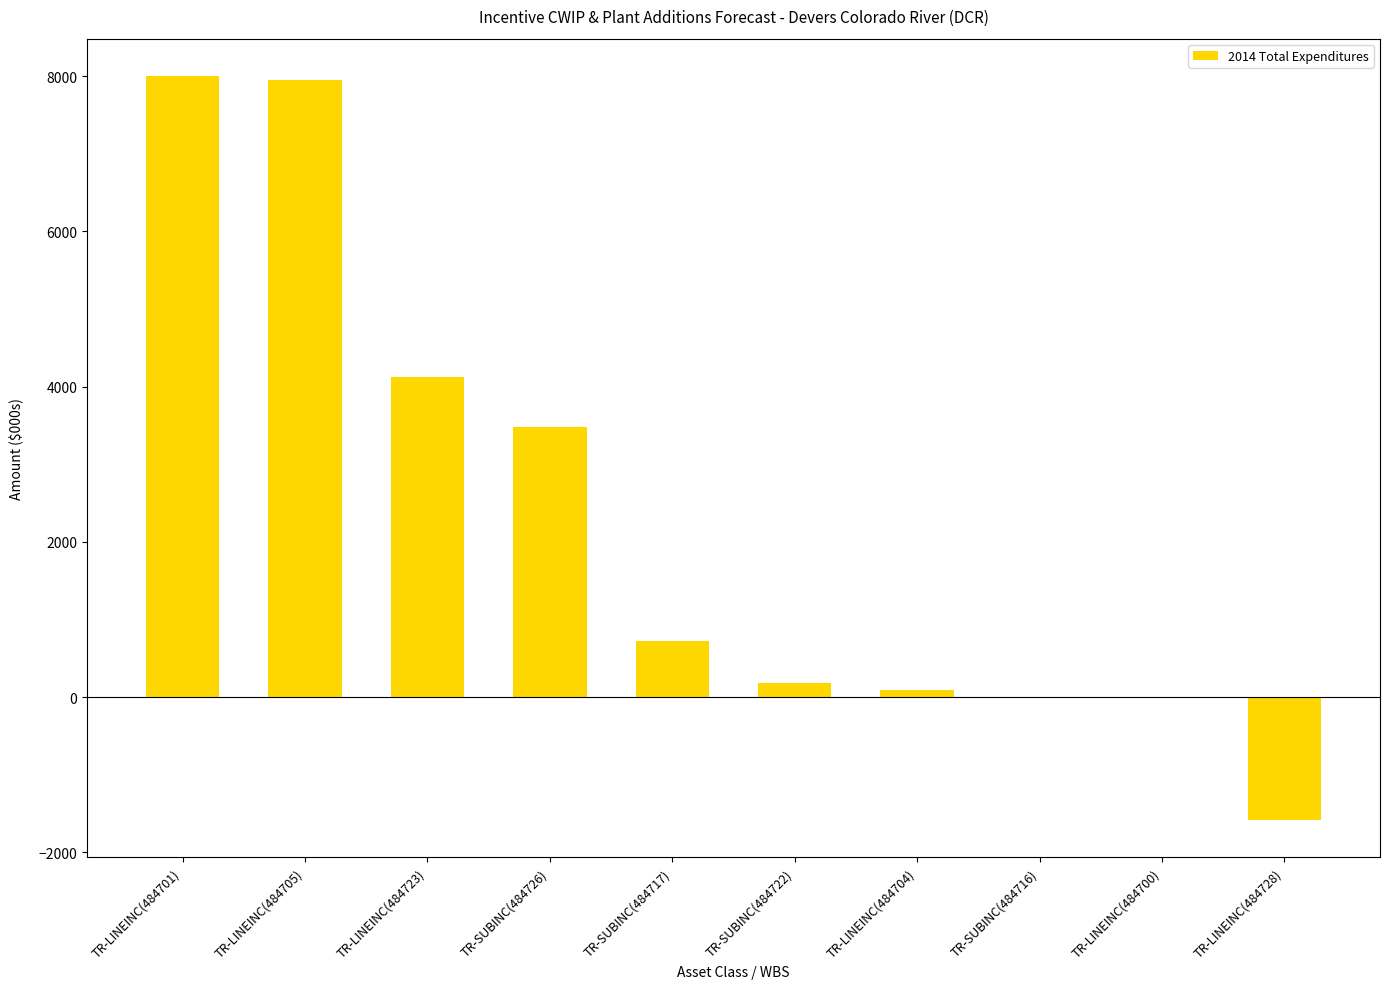

What is the maximum value shown in the chart?

8005